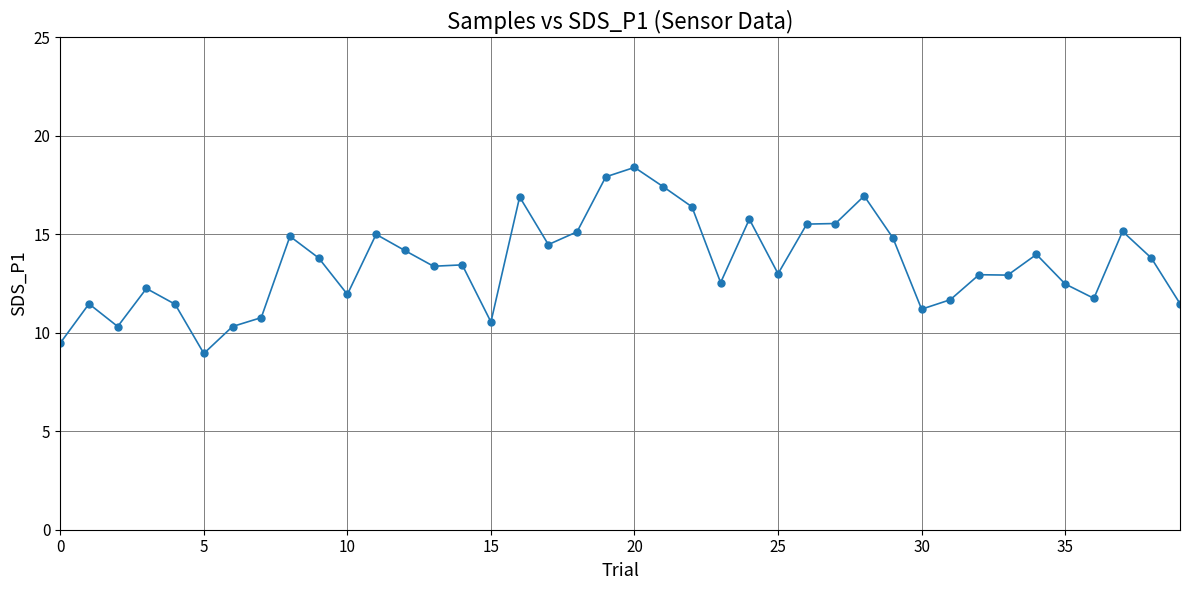

True or false: there are more than 2 points higher than both neighbors.

True